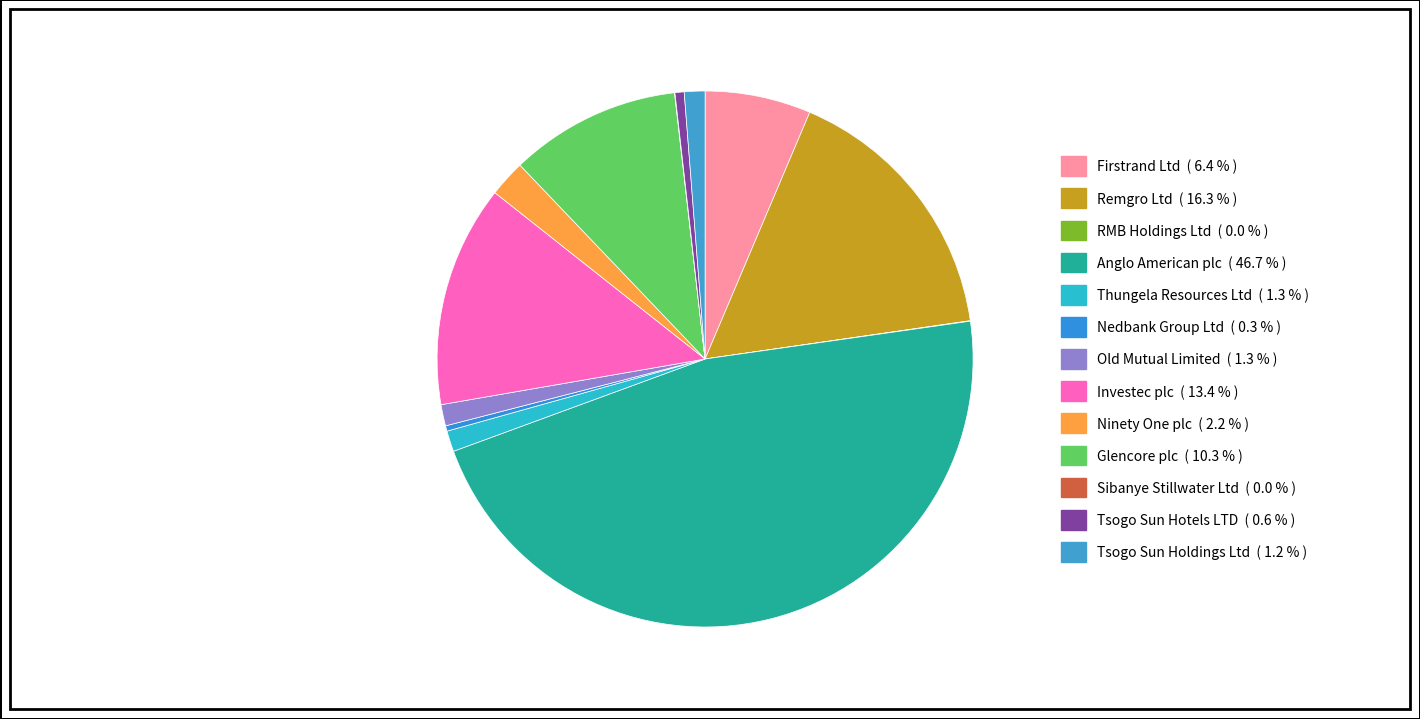

Which has a higher value, Ninety One plc or Tsogo Sun Holdings Ltd?

Ninety One plc